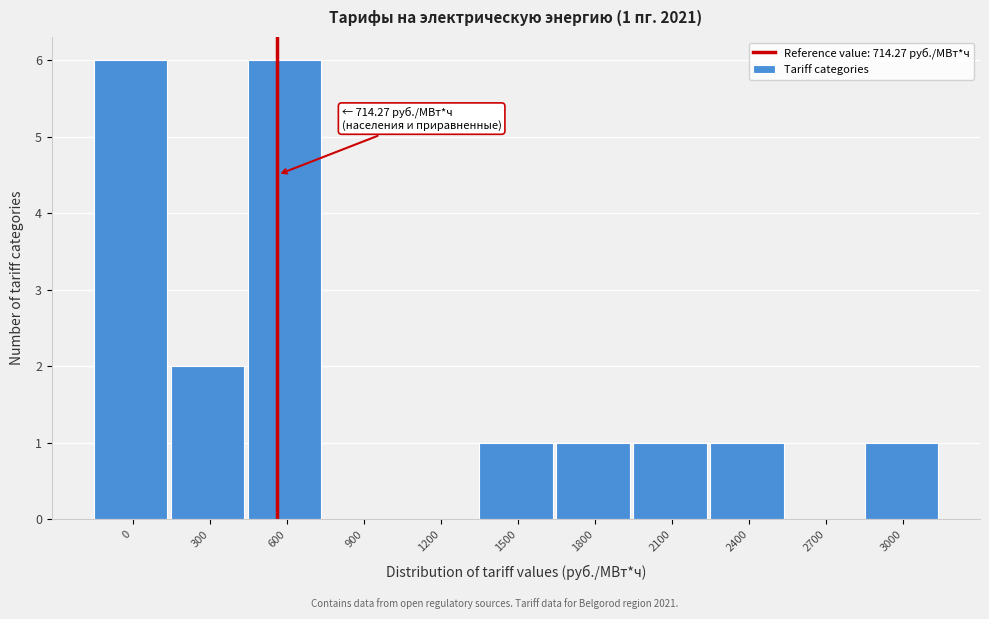

Is it true that the value at 1800 is 1?

True